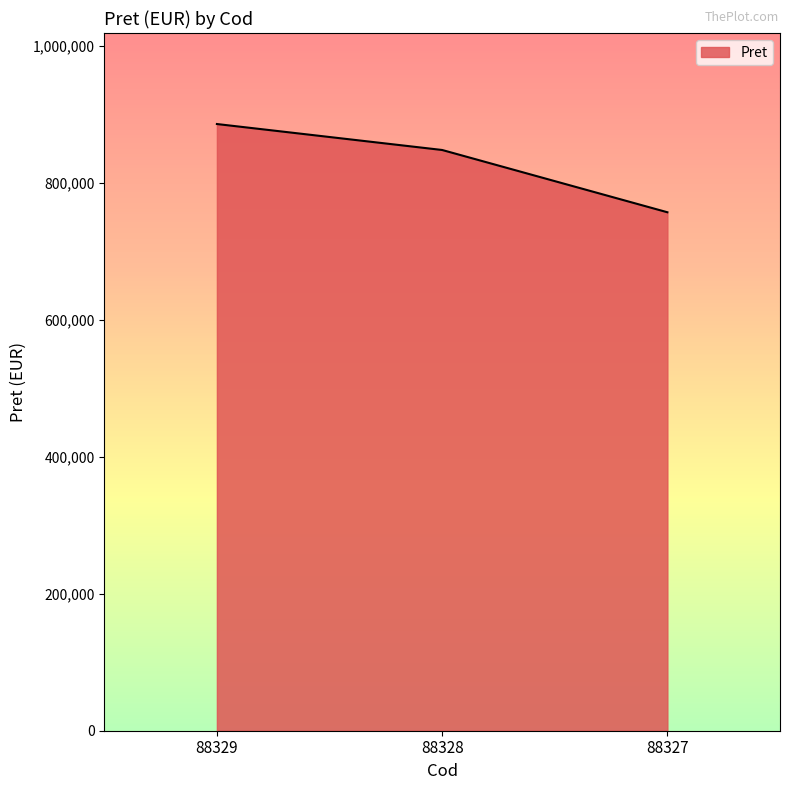

What is the sum of the values at 88329 and 88327?

1642230